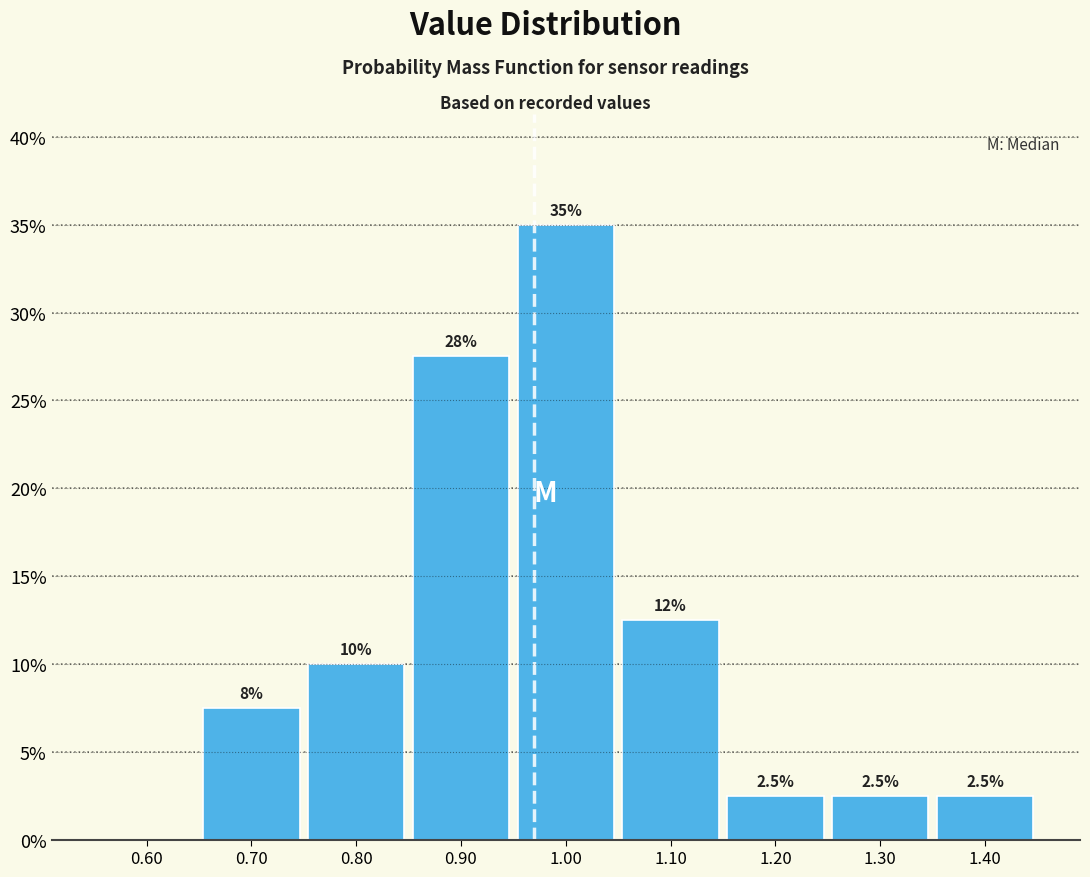

Which range on the x-axis has the tallest bar?

0.95 to 1.05